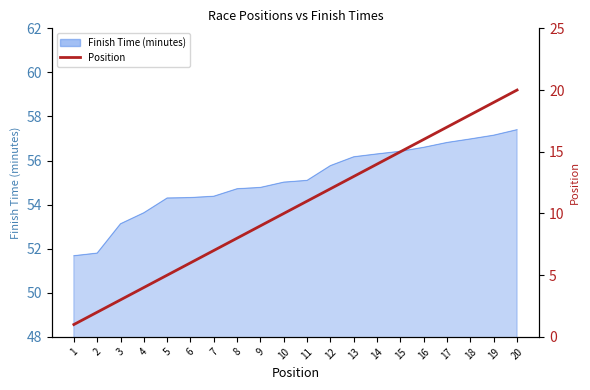

How many lines are shown in the chart?

1